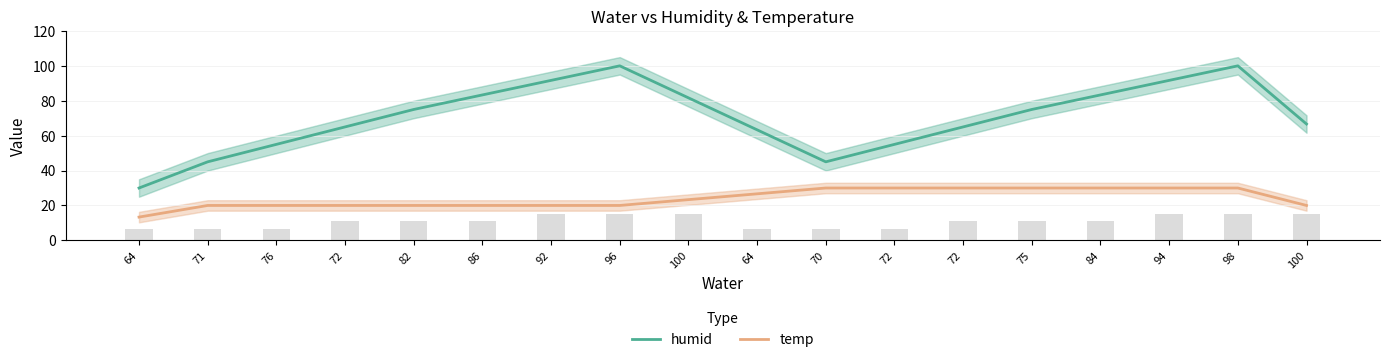

Rank the series at 82 from lowest to highest value.

temp, humid